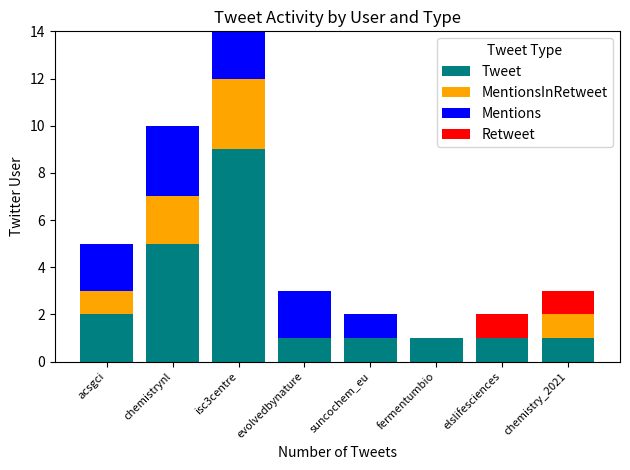

Which category has the highest value in the Tweet series?

isc3centre